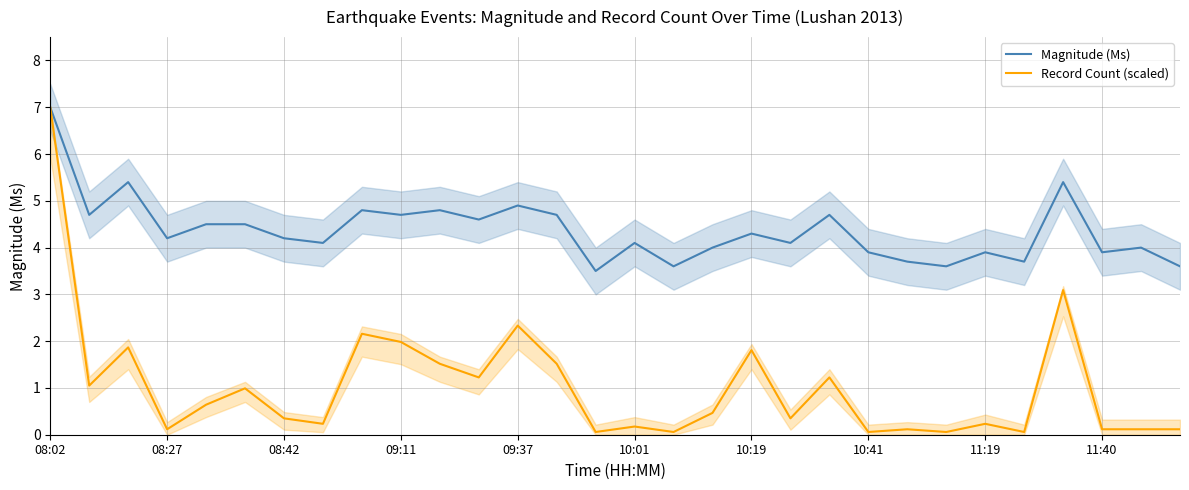

Which series has the largest total across all categories?

Magnitude (Ms)